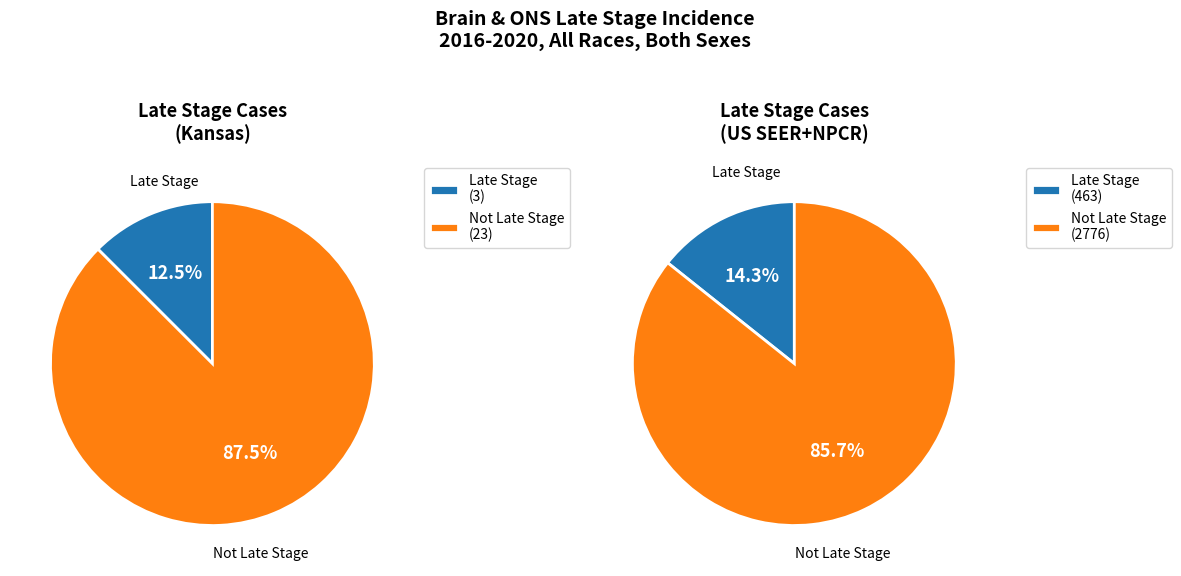

The US (SEER+NPCR) slice represents 99% of the pie. True or false?

True